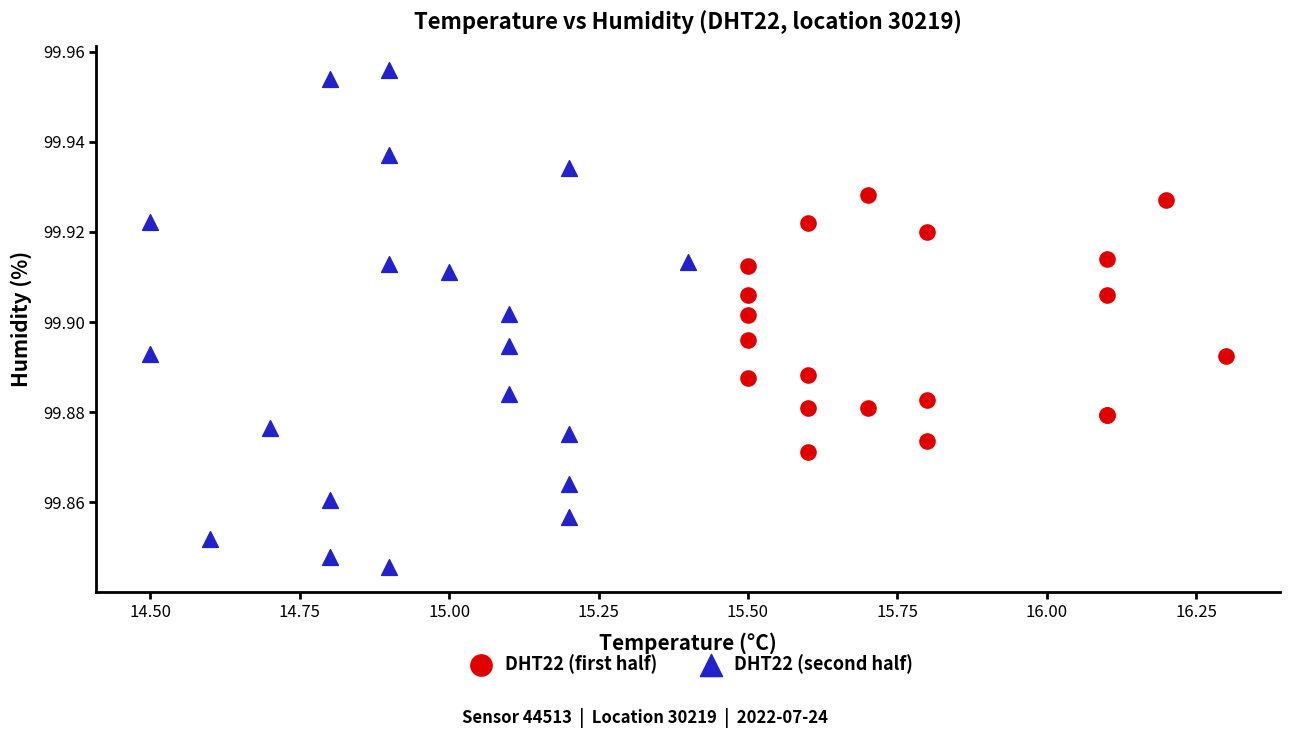

Which series reaches the minimum Y coordinate?

DHT22 (second half)